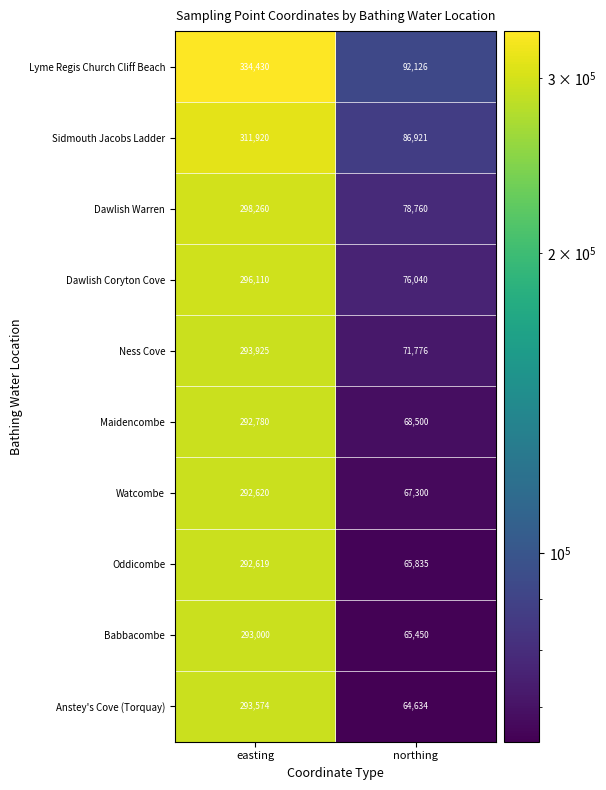

At how many categories does at least one series exceed 184959?

1